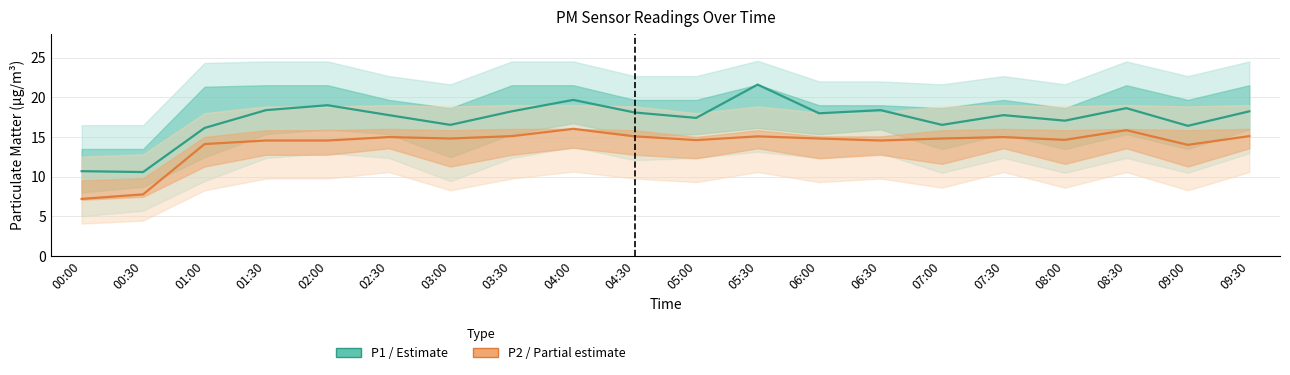

Which series has the widest spread of values?

P1 (PM10)